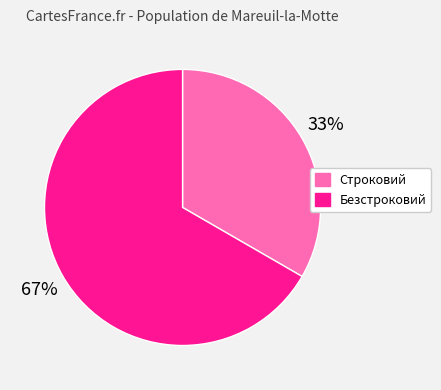

What percentage is the Строковий slice, to the nearest percent?

33%